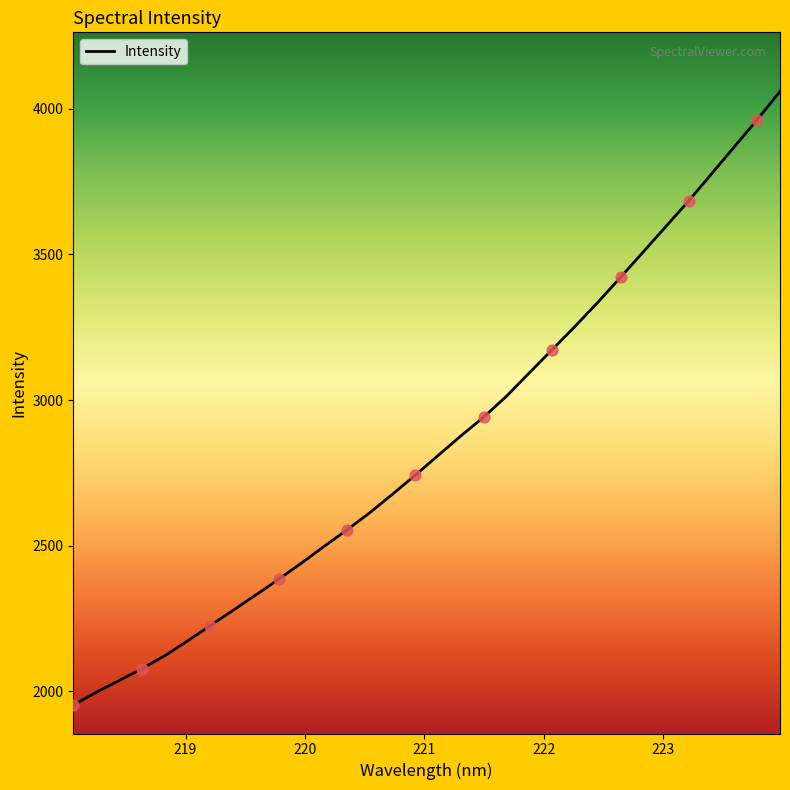

What is the smallest value displayed?

1952.9